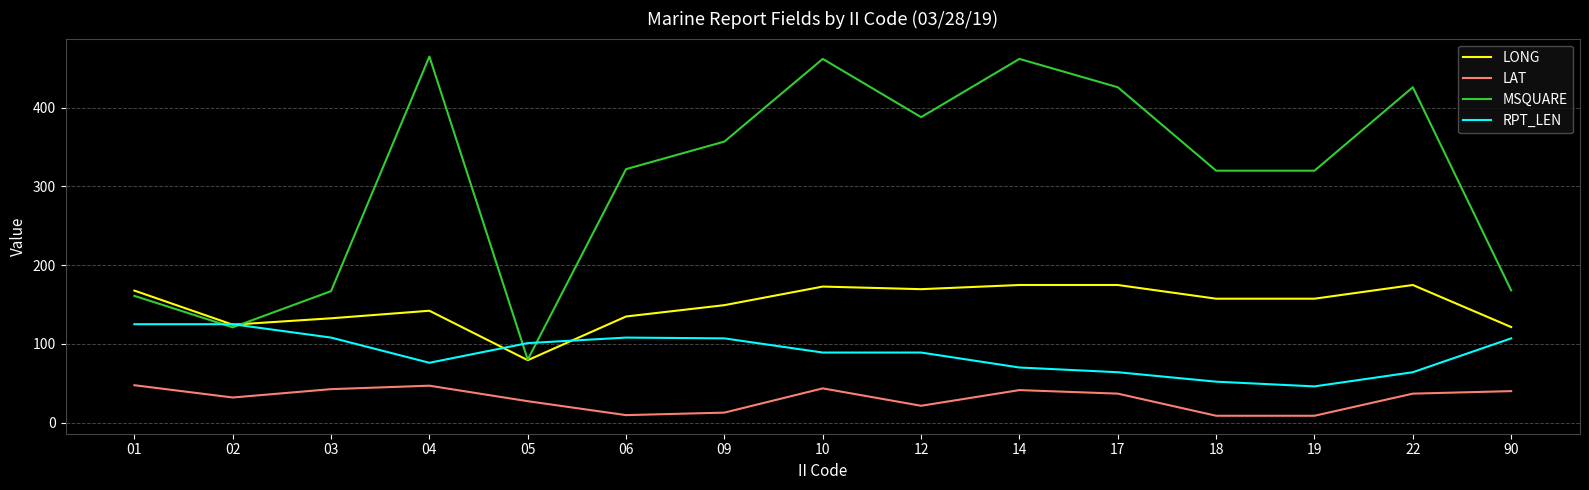

At which category does MSQUARE reach its first local valley?

02